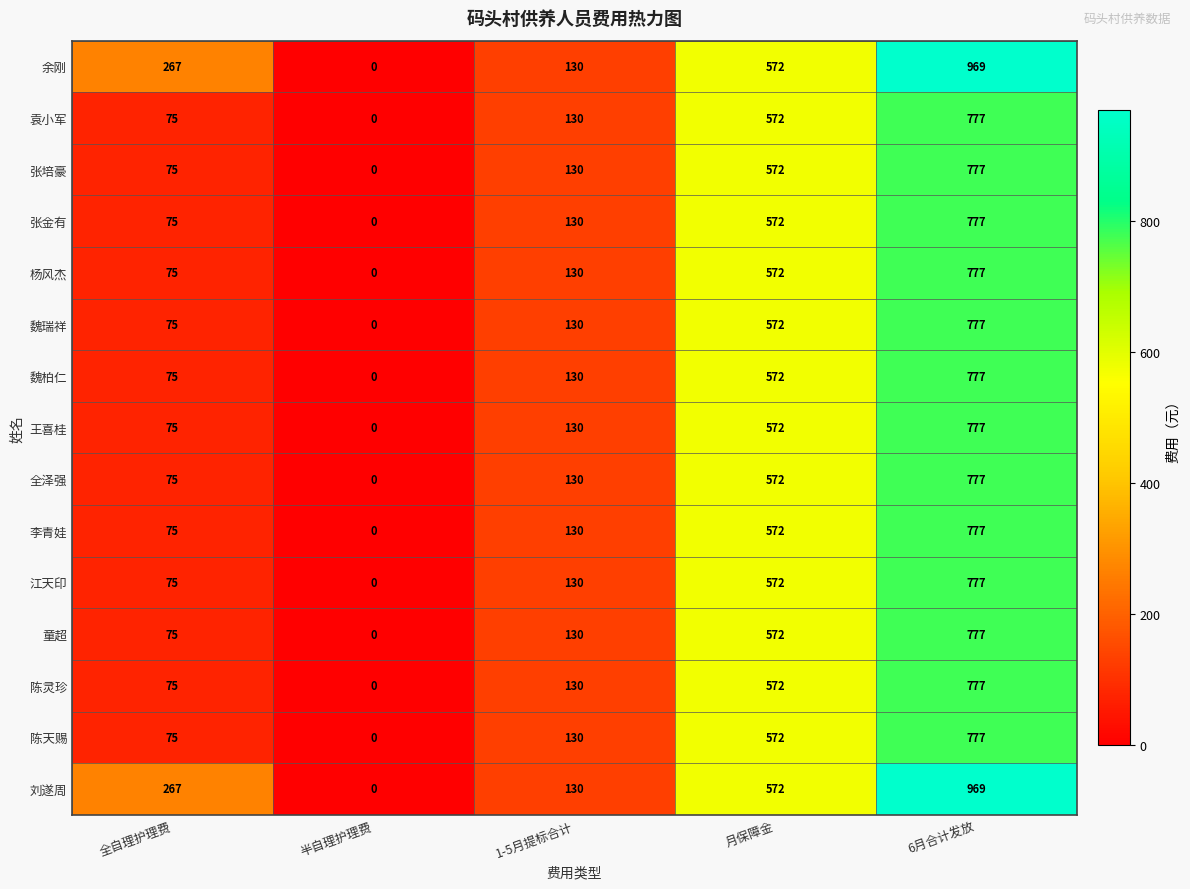

How many data points does each series have?

5